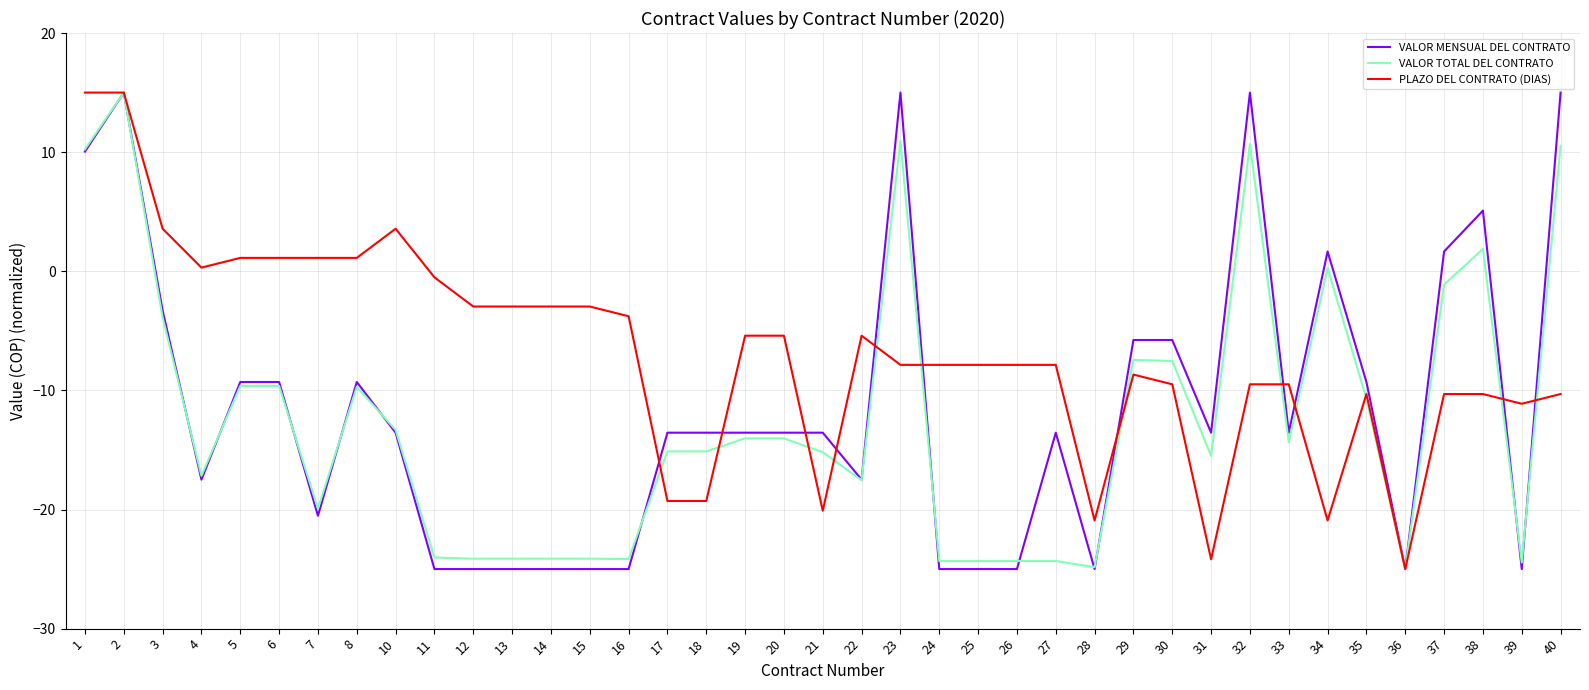

Read the VALOR MENSUAL DEL CONTRATO value at 8.

-9.3